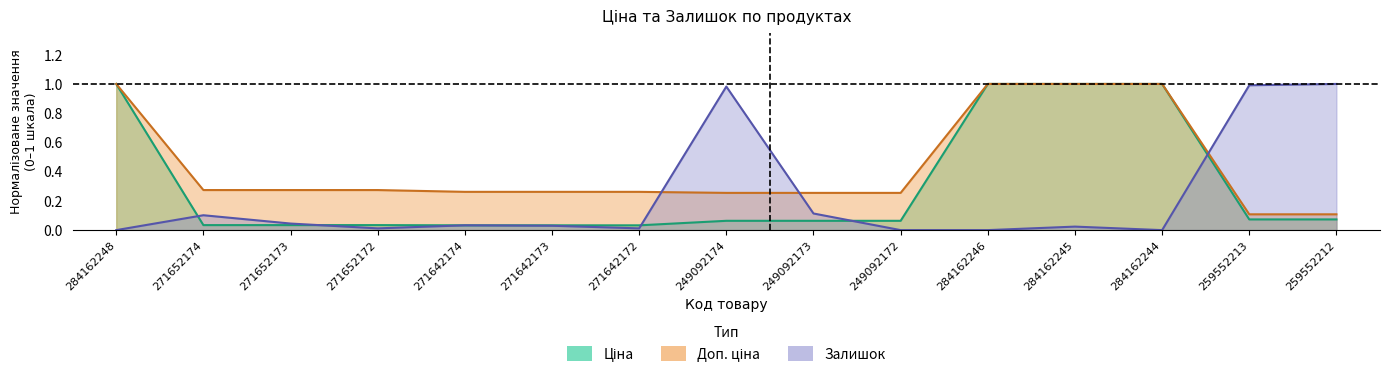

What is the total value across all series at 271642174?

0.3